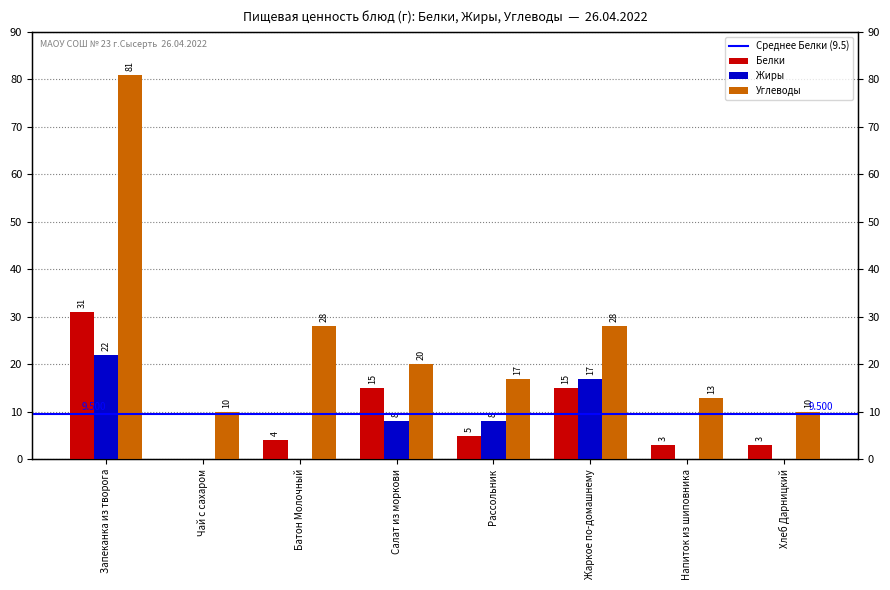

What value does the Углеводы series have at Салат из моркови, to the nearest 5?

20